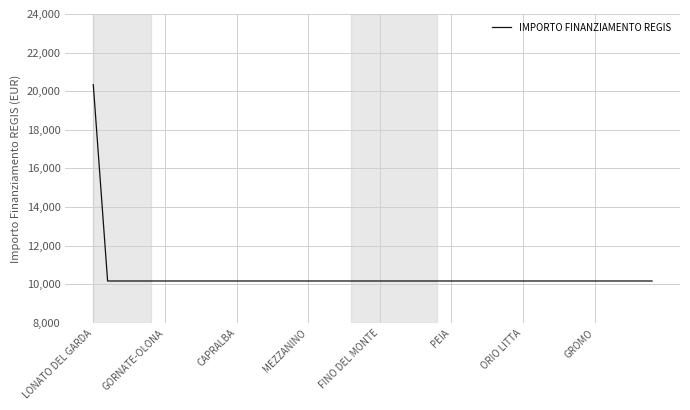

What is the maximum value shown in the chart?

20344